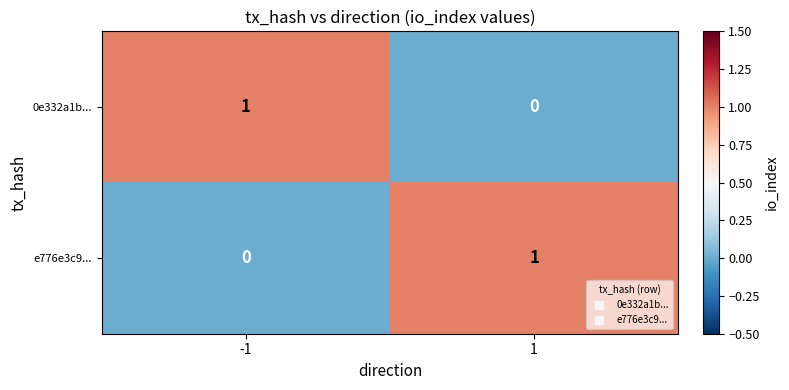

Rank the categories by 0e332a1b... value from lowest to highest.

1, -1